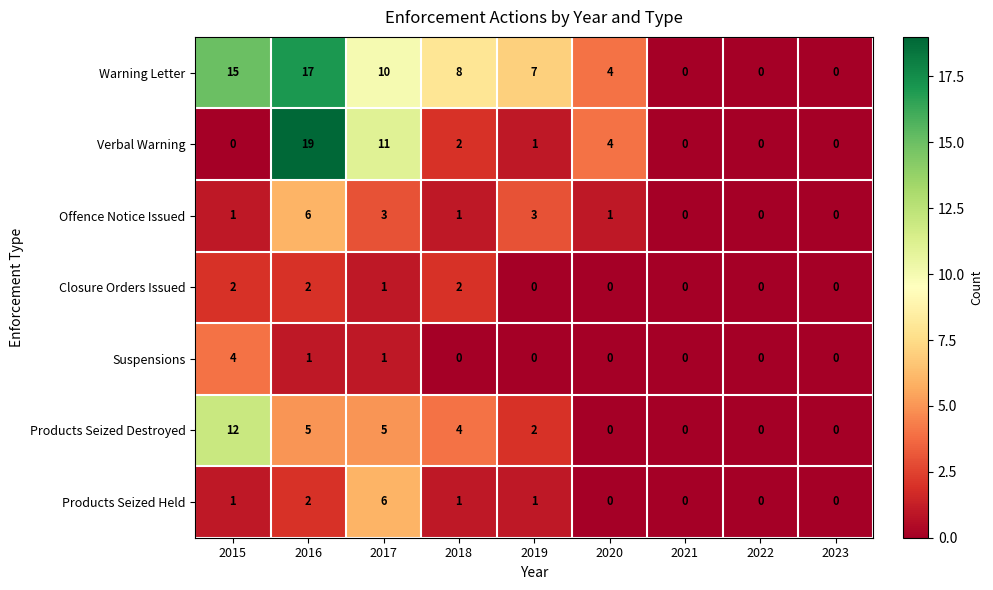

Is it true that Products Seized Destroyed equals 2 at 2018?

False